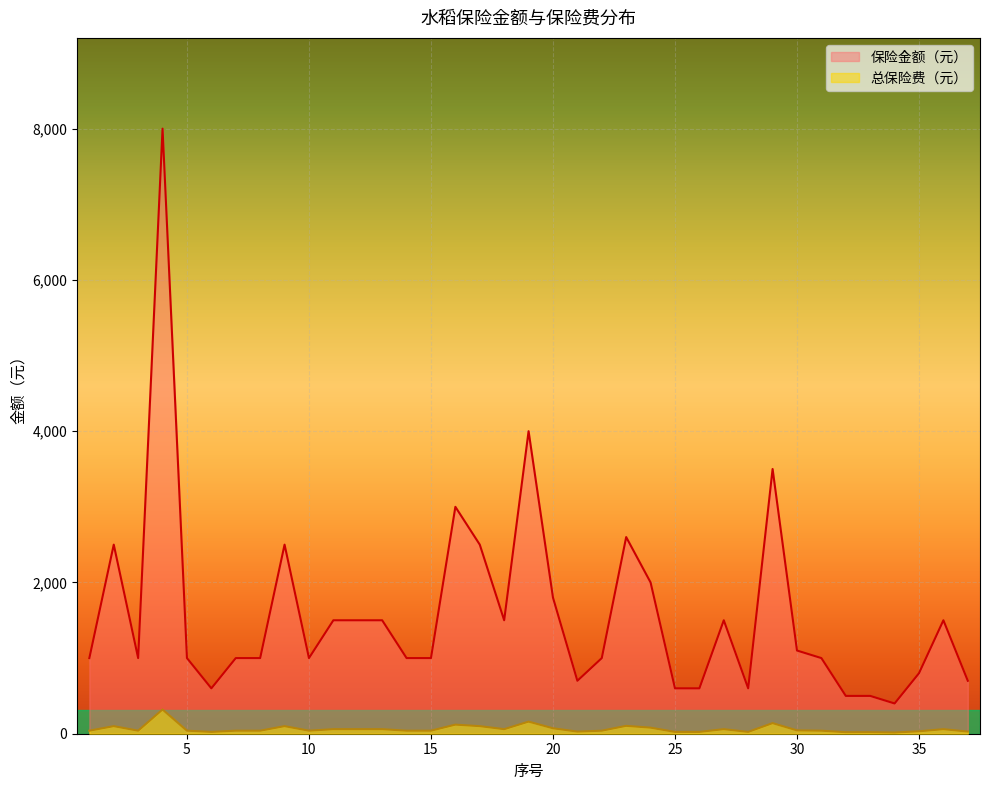

What is the value of the 保险金额（元） point at the 5th from the left?

1000